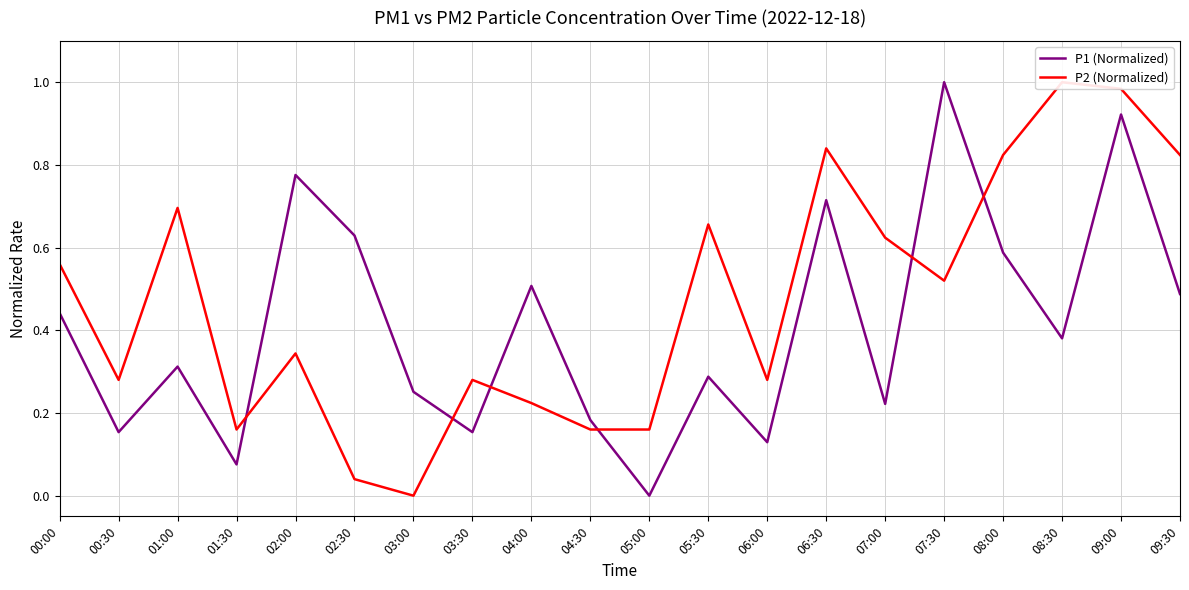

Between 00:30 and 05:30, which series saw the biggest shift?

P2 (Normalized)